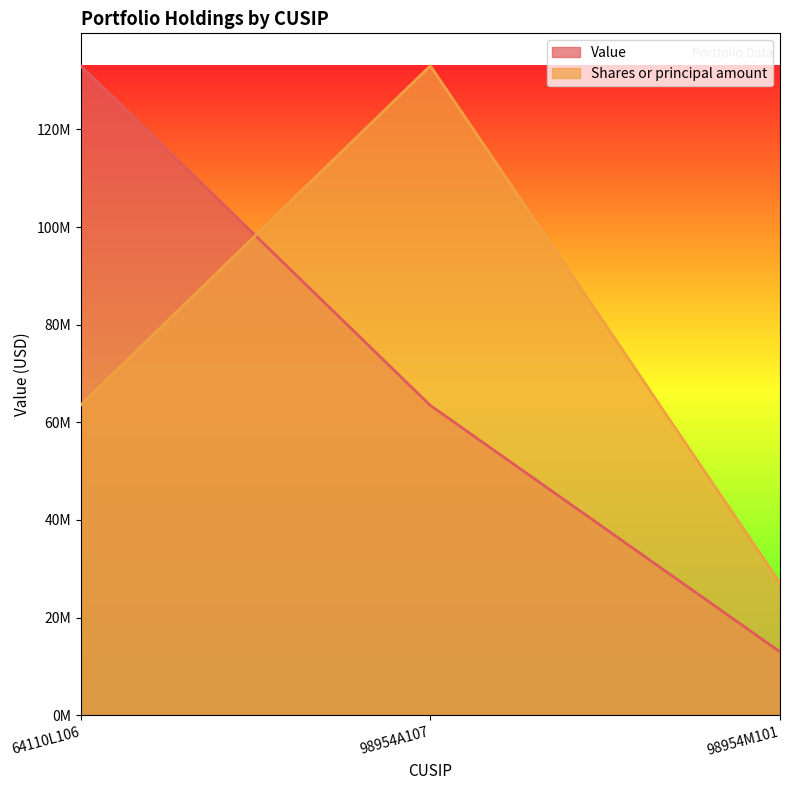

What is the difference between the highest and lowest values at 98954A107?

69561000.0